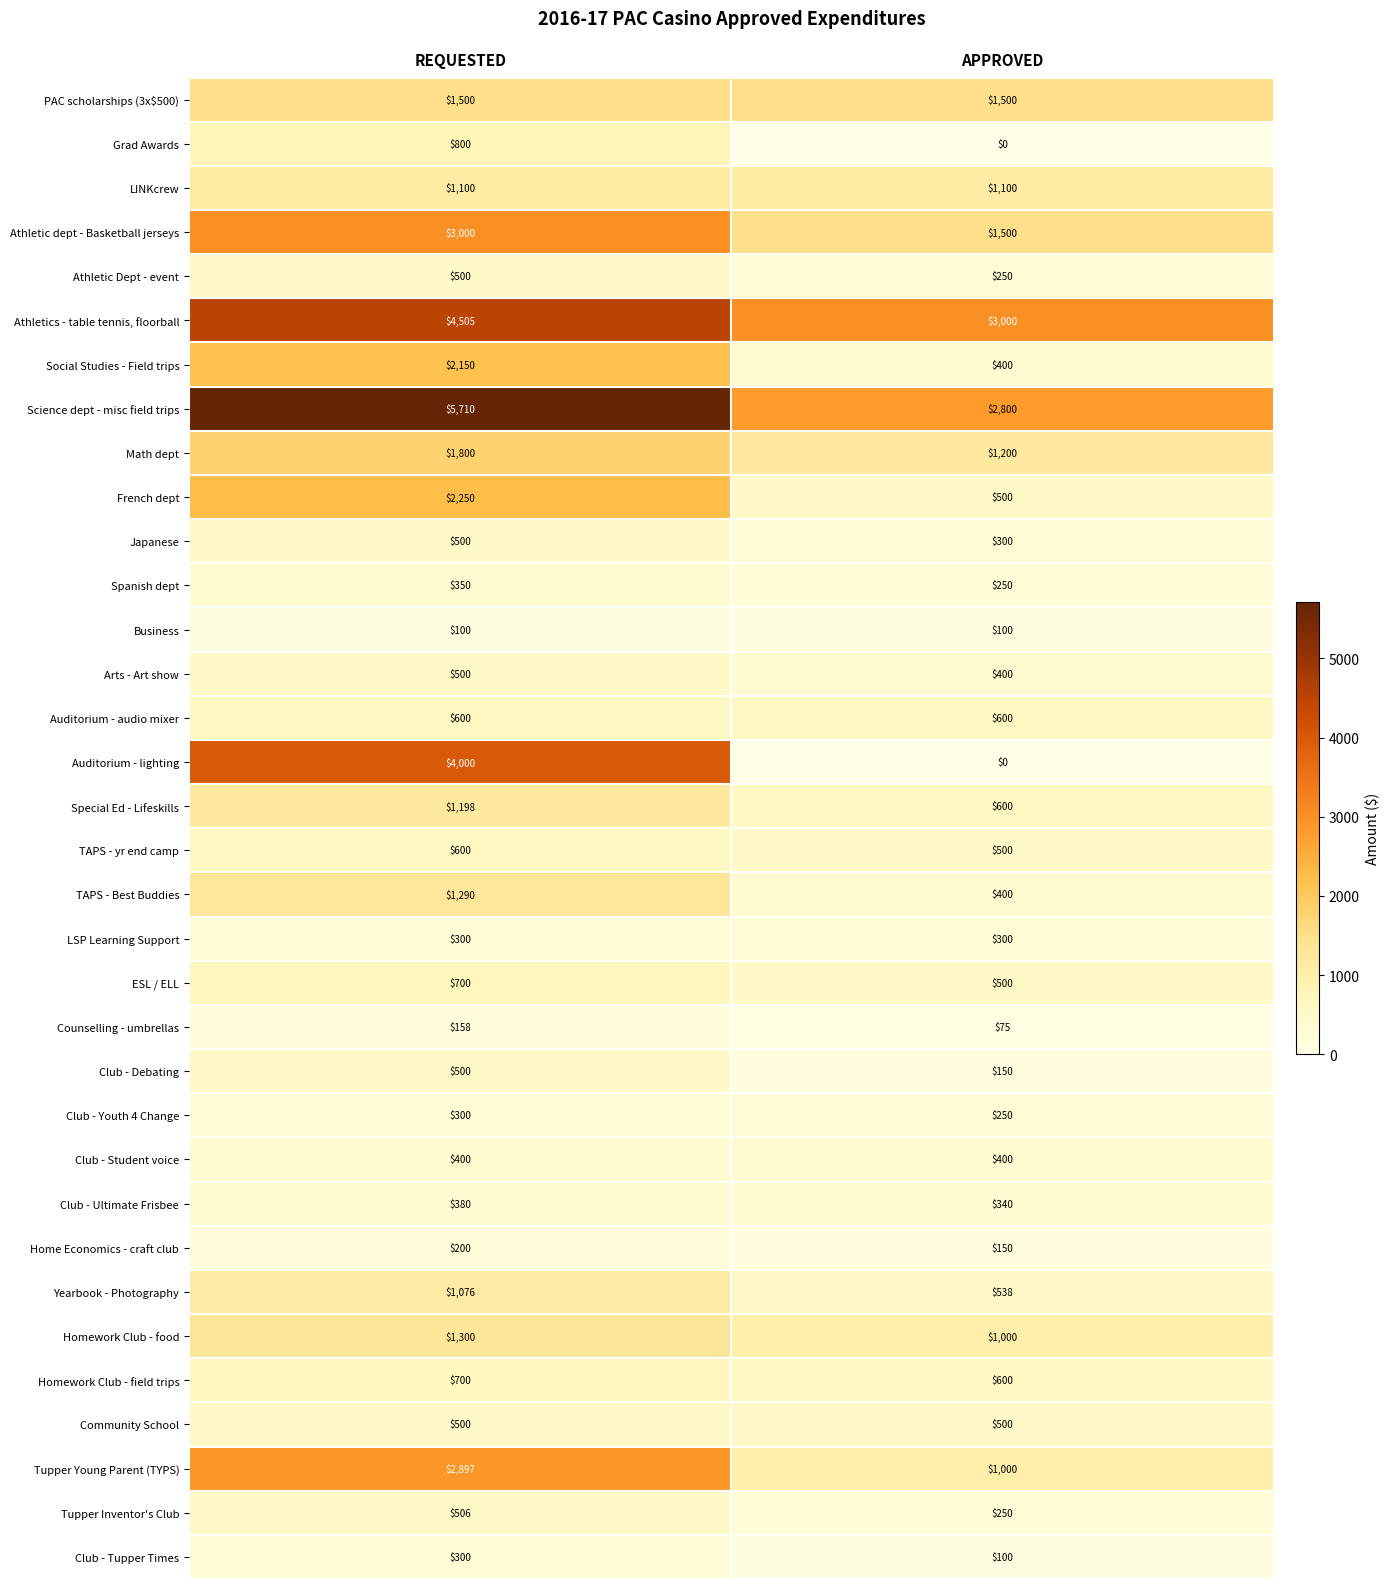

Is it true that PAC scholarships (3x$500) equals 1500 at APPROVED?

True